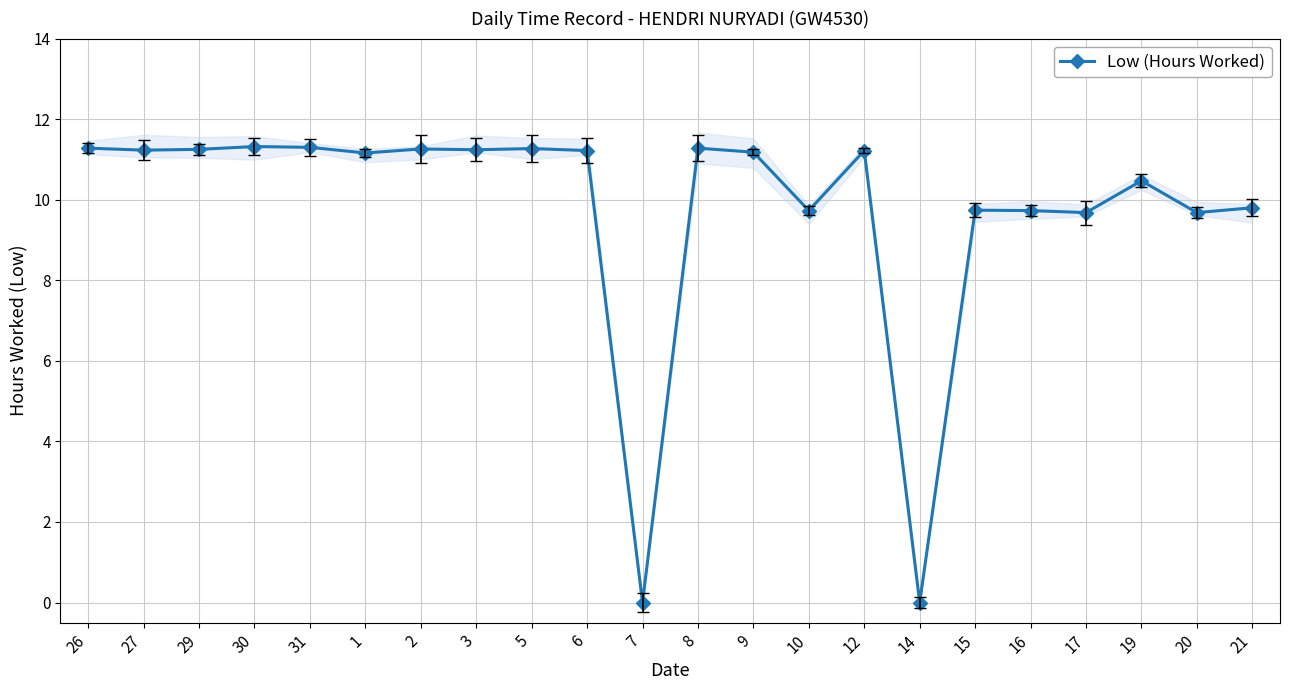

How many points are higher than both their immediate neighbors (excluding endpoints)?

7